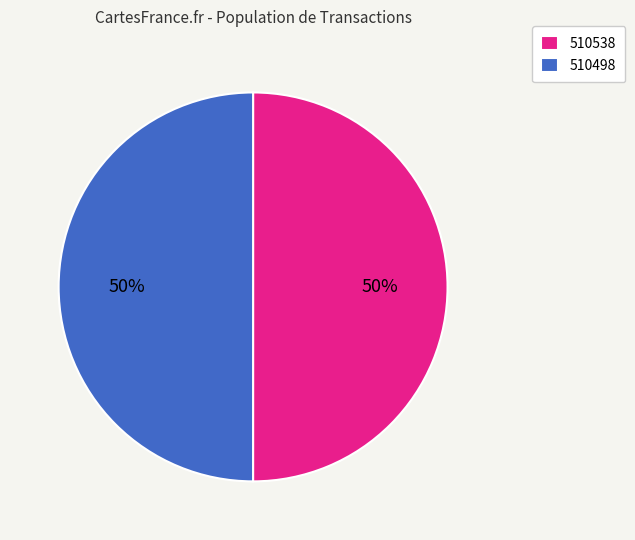

The 510538 slice represents 50% of the pie. True or false?

True